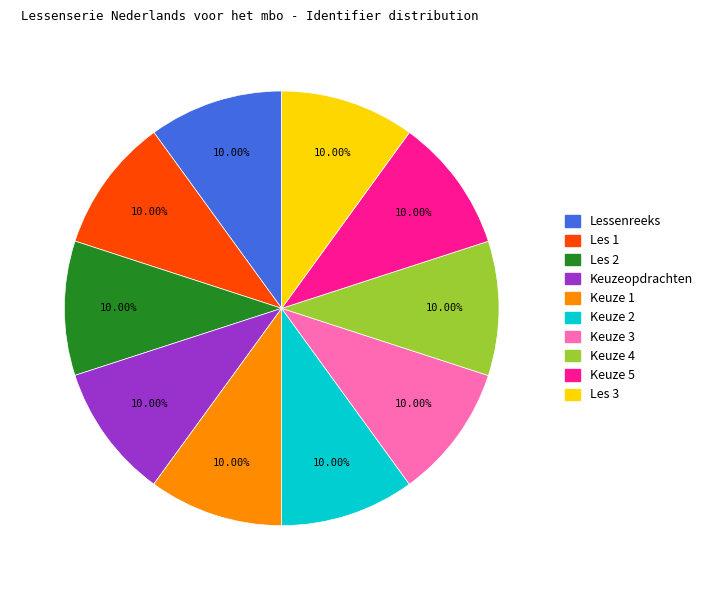

How many slices are in this pie chart?

10